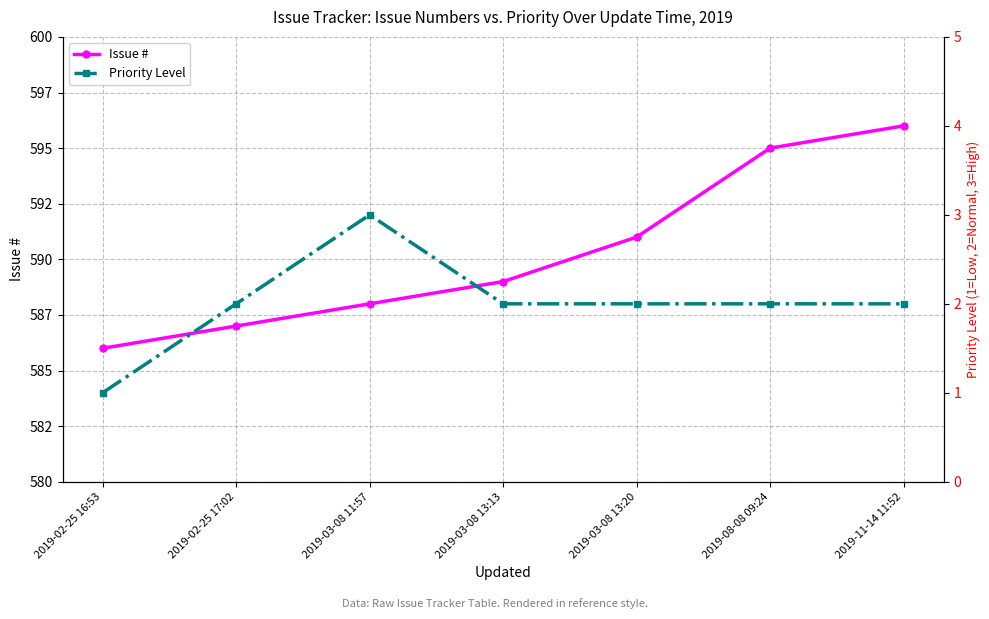

Which series has the largest total across all categories?

Issue #